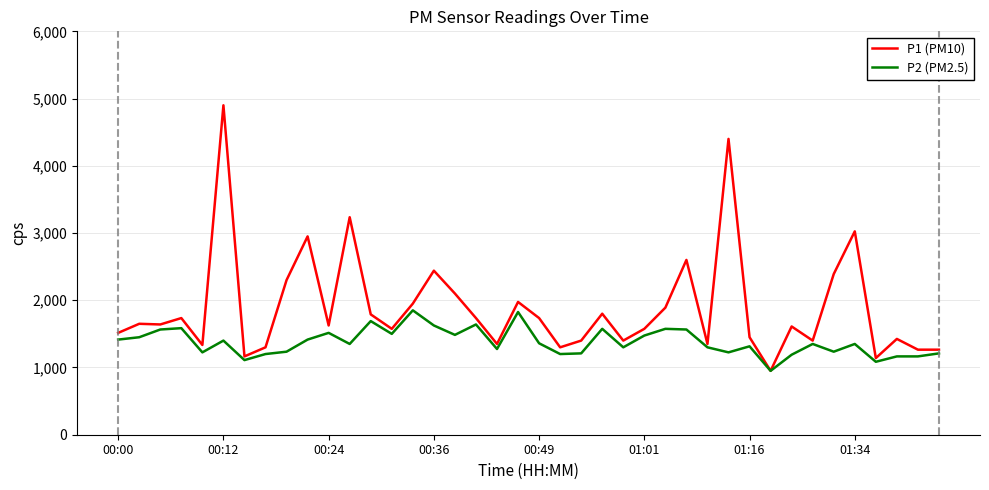

Which series has the widest spread of values?

P1 (PM10)